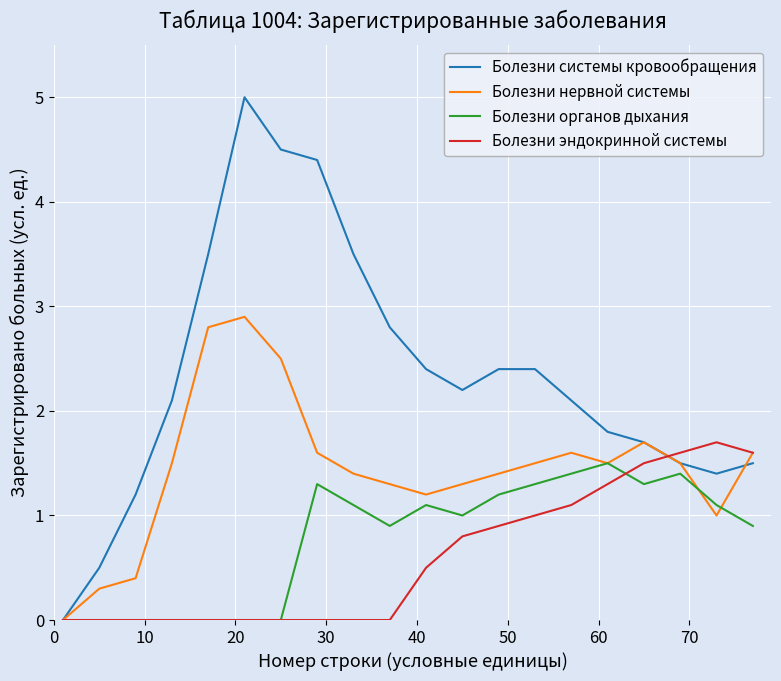

Count the number of data series in this chart.

4